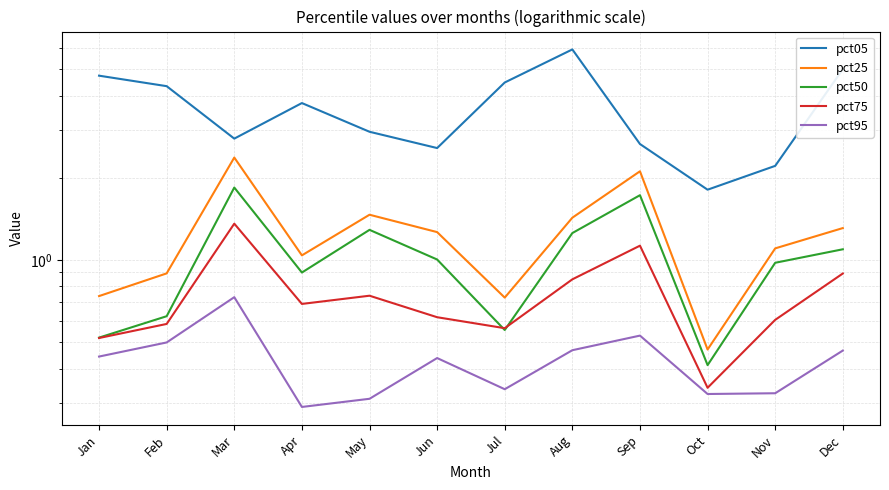

In pct25, how many points are higher than both neighbors (excluding endpoints)?

3